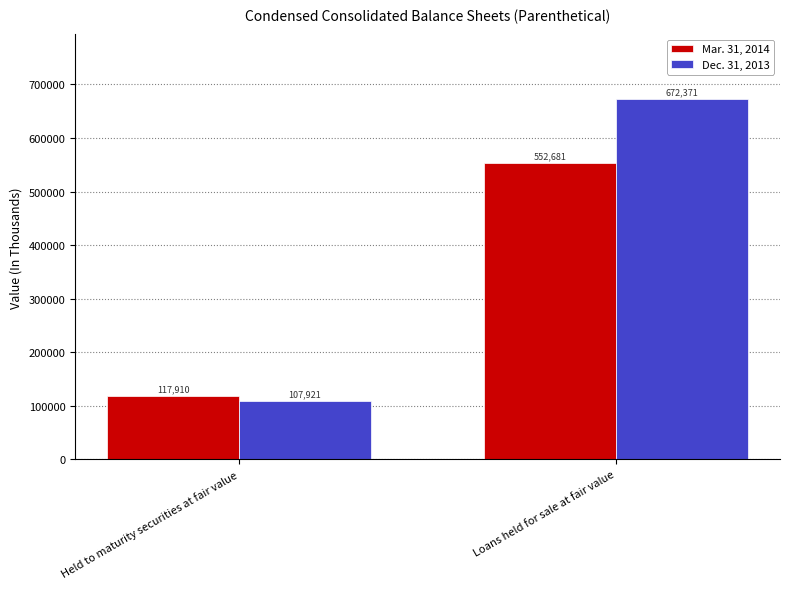

True or false: Mar. 31, 2014 has a value of 117910 at Held to maturity securities at fair value.

True